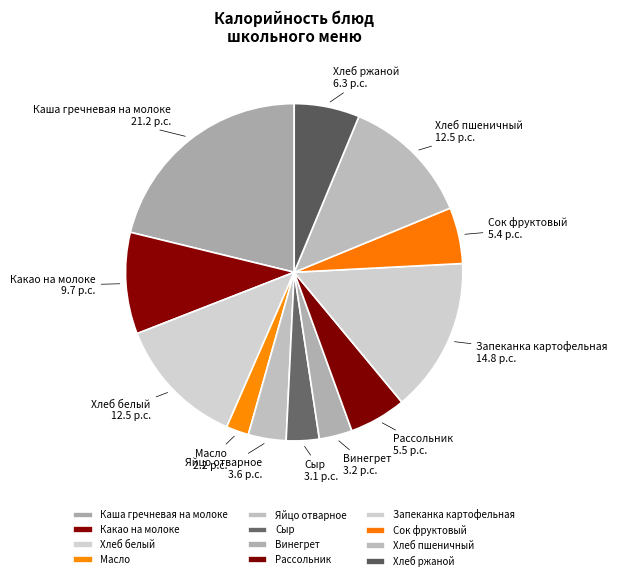

Which has a higher value, Яйцо отварное or Хлеб пшеничный?

Хлеб пшеничный